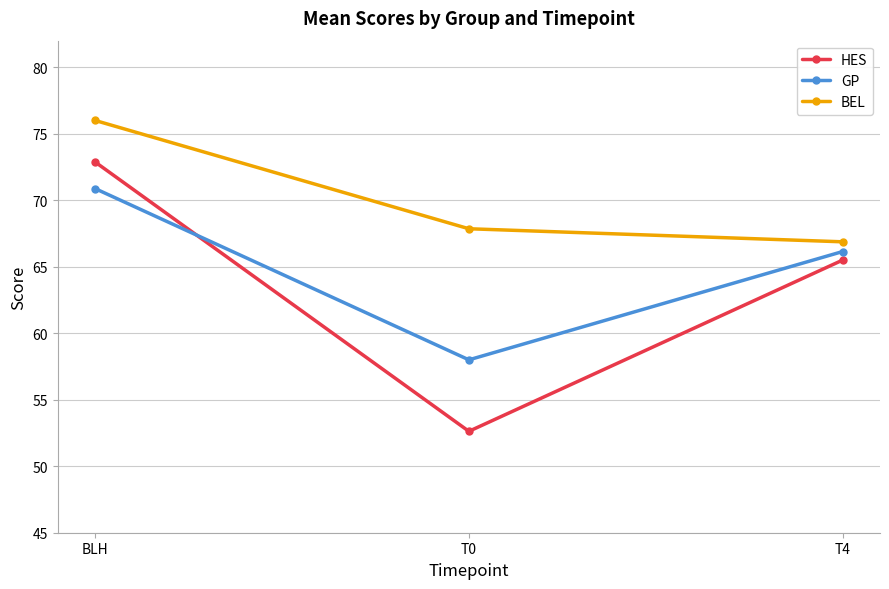

What is the label of the 2nd point from the right?

T0